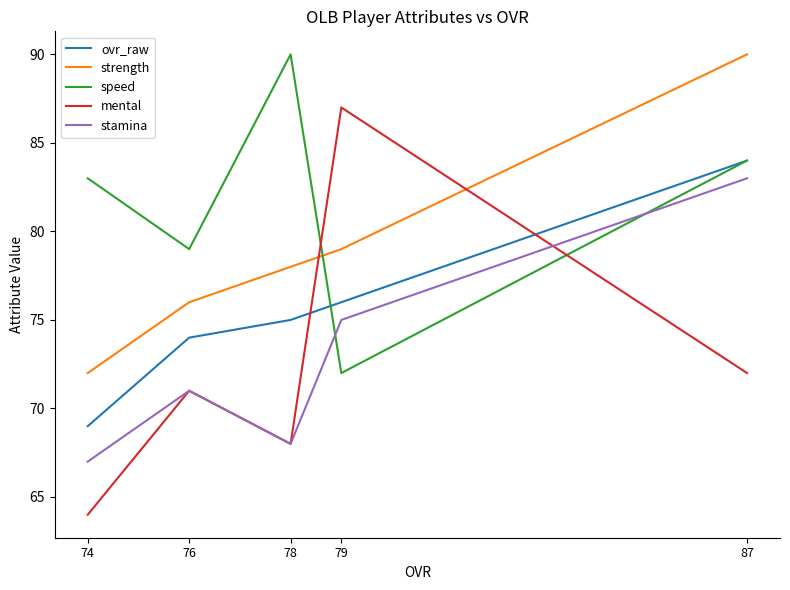

Between which two adjacent categories do stamina and mental first intersect?

87 and 79